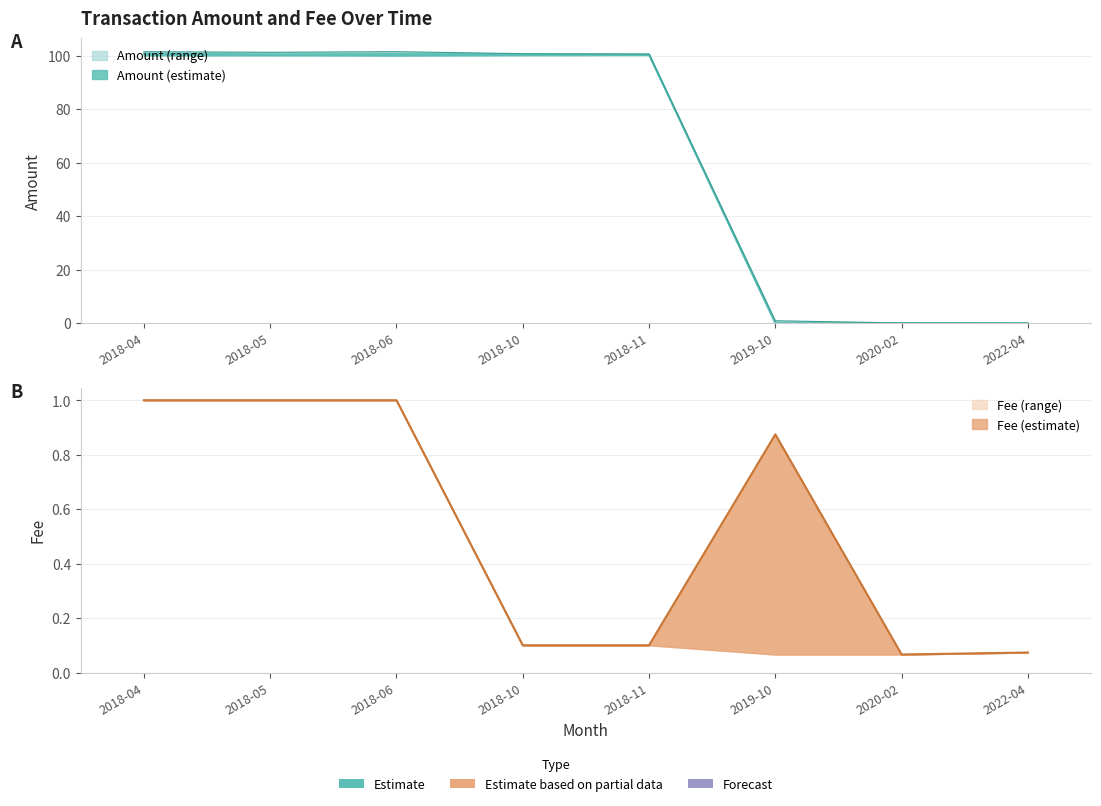

At which category does Fee_upper reach its first local valley?

2020-02